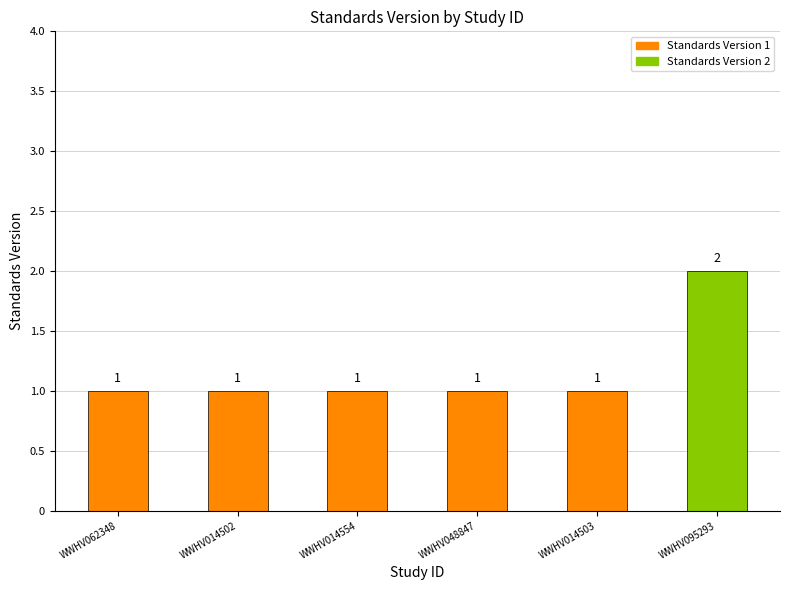

What is the label of the 2nd bar from the left?

WWHV014502